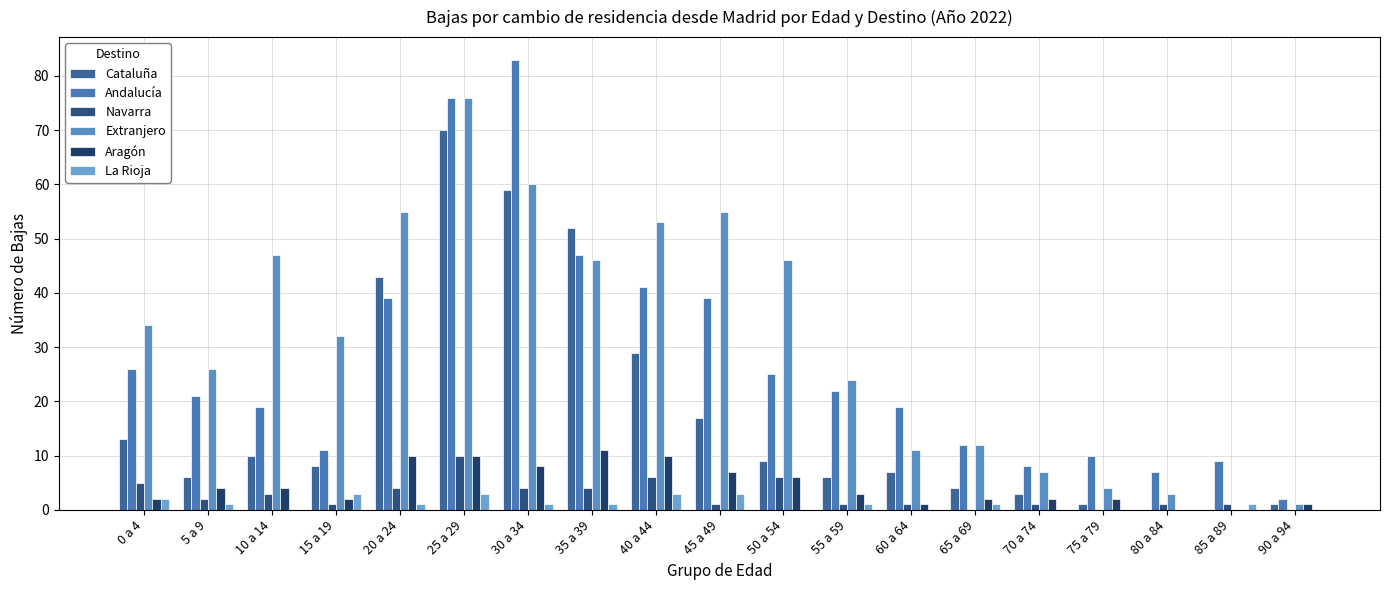

Count the number of categories in the chart.

19